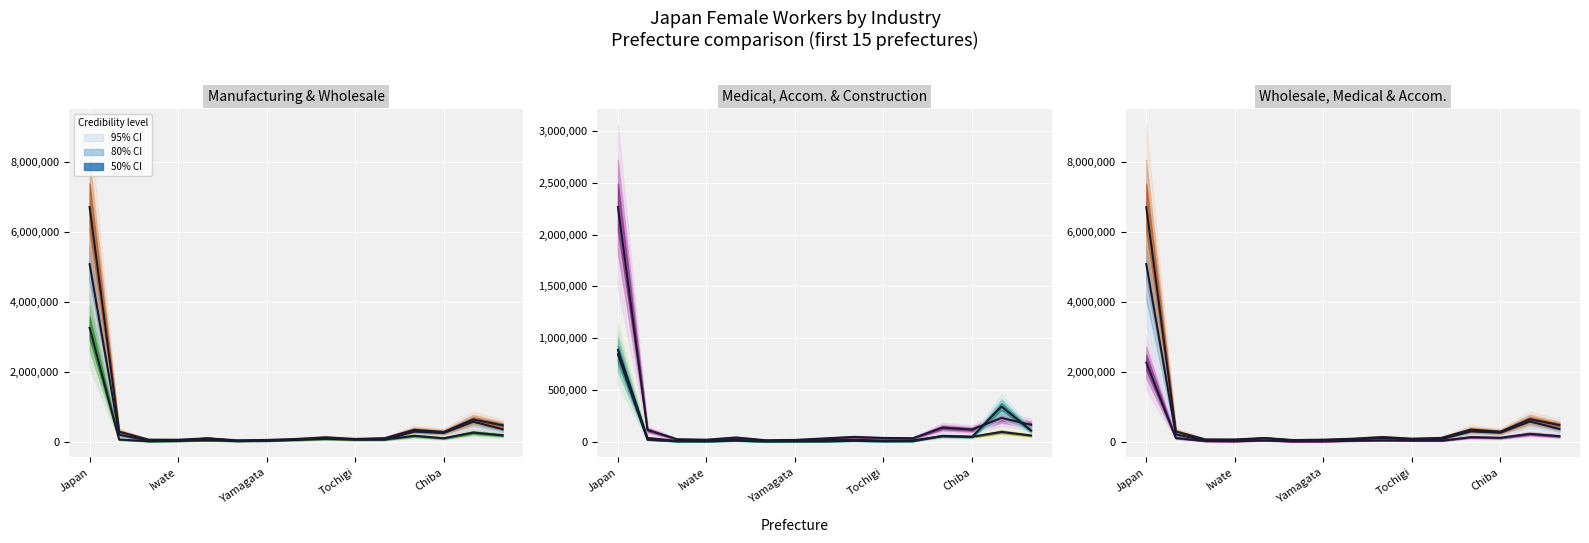

The value of Wholesale & Retail (I) at Yamagata is 14317. True or false?

False